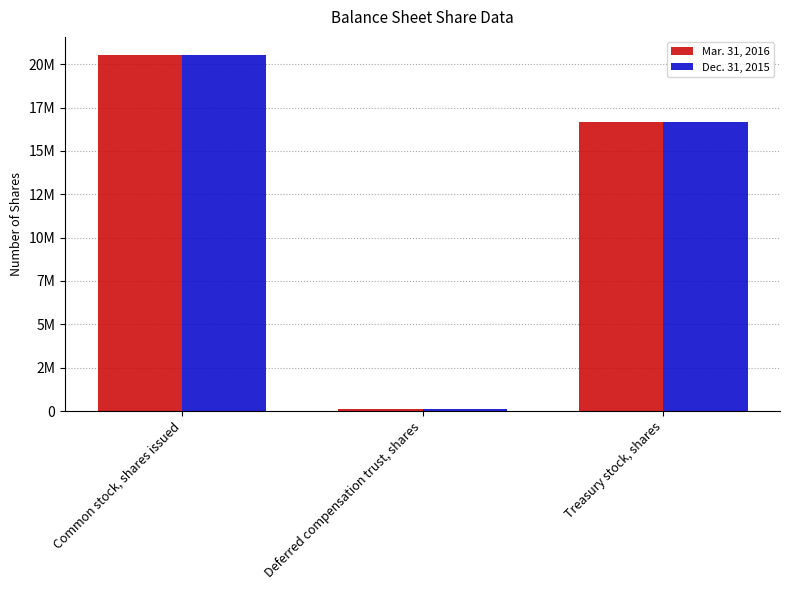

What is the highest value of the Dec. 31, 2015 series?

20555330